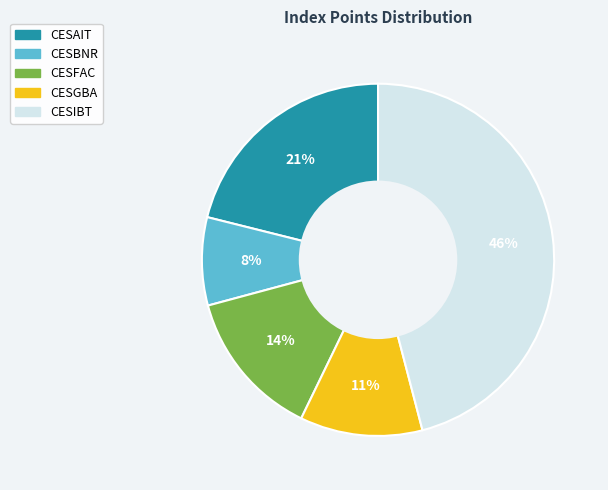

Between CESIBT and CESAIT, which is larger?

CESIBT